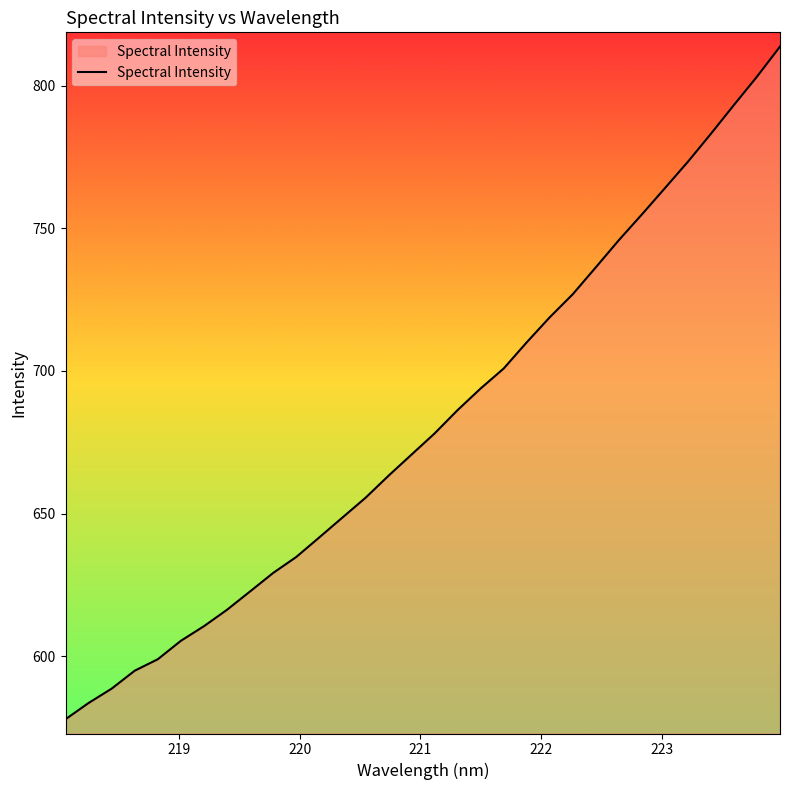

What is the minimum value shown in the chart?

577.9